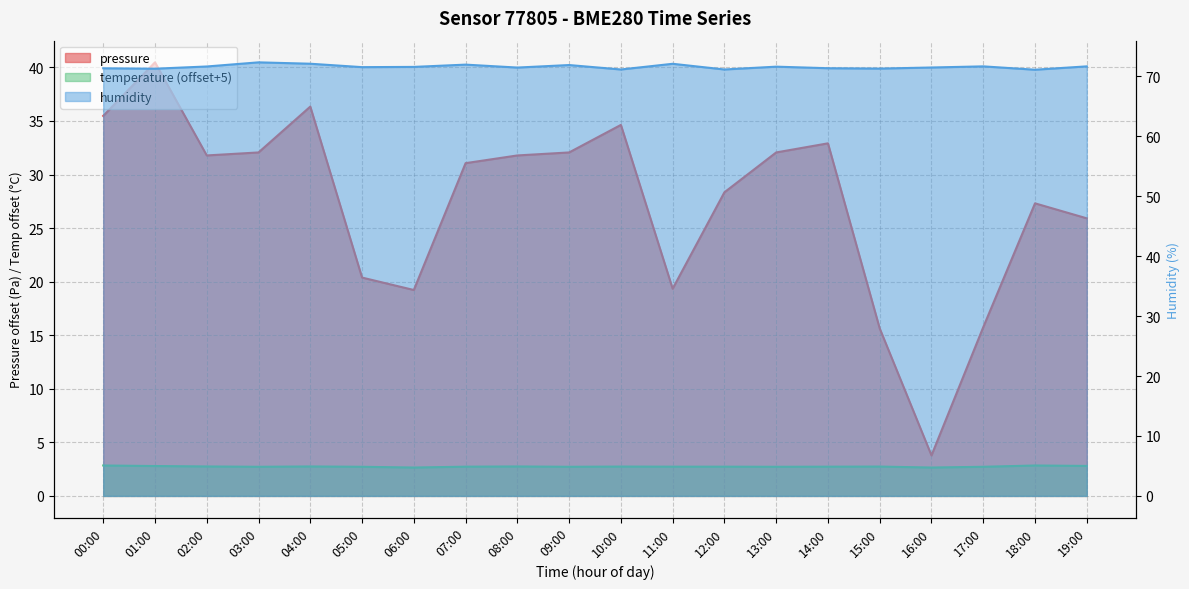

Count the temperature values in the range 2 to 3.

20